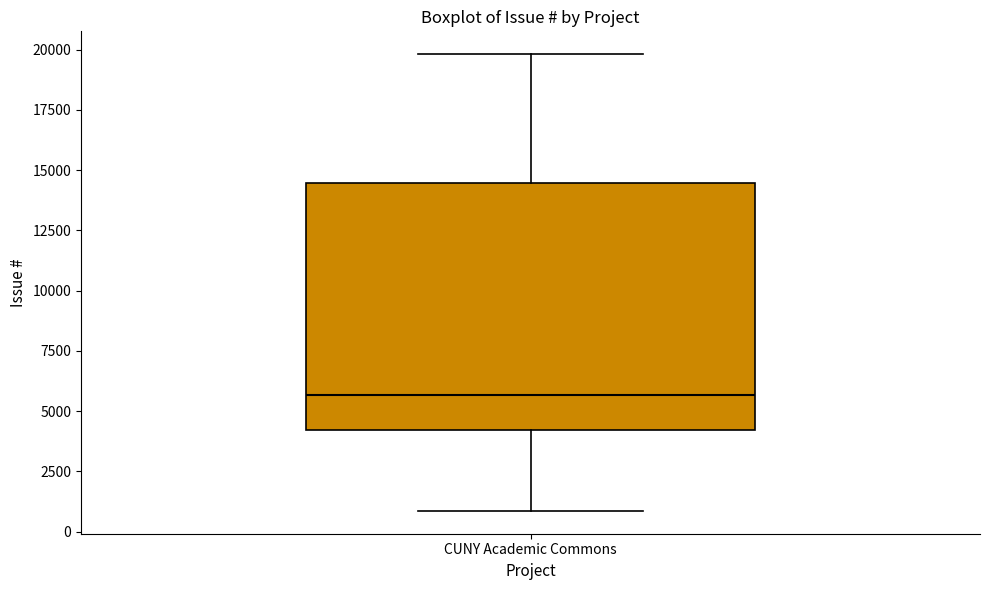

Transcribe this box plot: give where the median line is, the range the box spans, and where the two whiskers end, as read against the y-axis. The values are not printed on the chart, so give them approximately, as read against the axis.

median 5500, box 4000 to 14500, whiskers 1000 to 20000